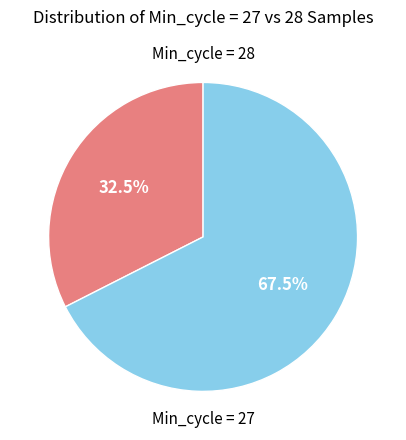

To the nearest percent, what is the average slice percentage?

50%